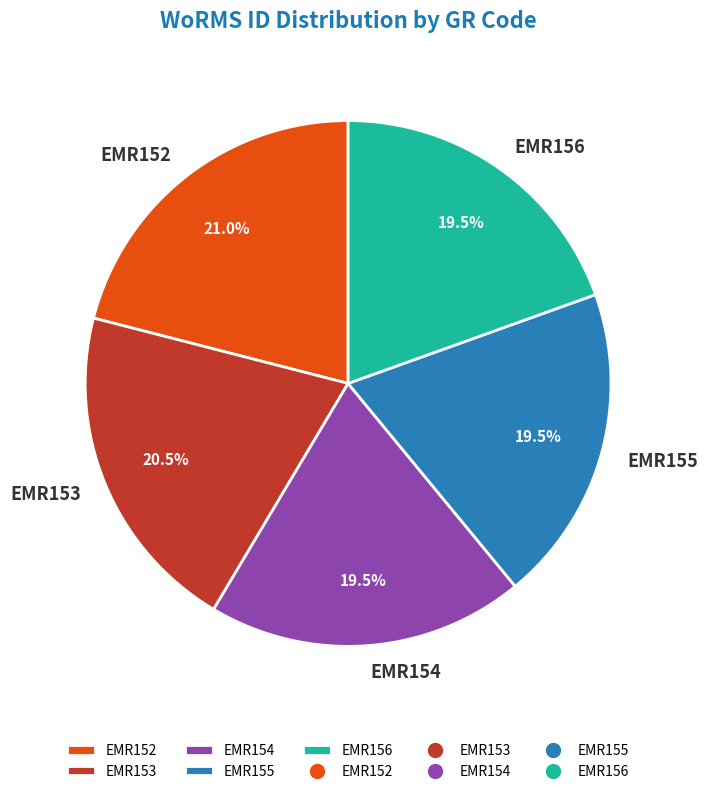

Which has a higher value, EMR153 or EMR155?

EMR153